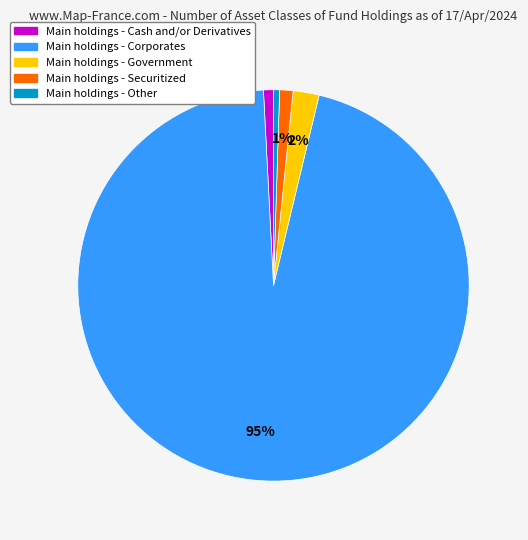

Does any single category account for the majority?

Yes